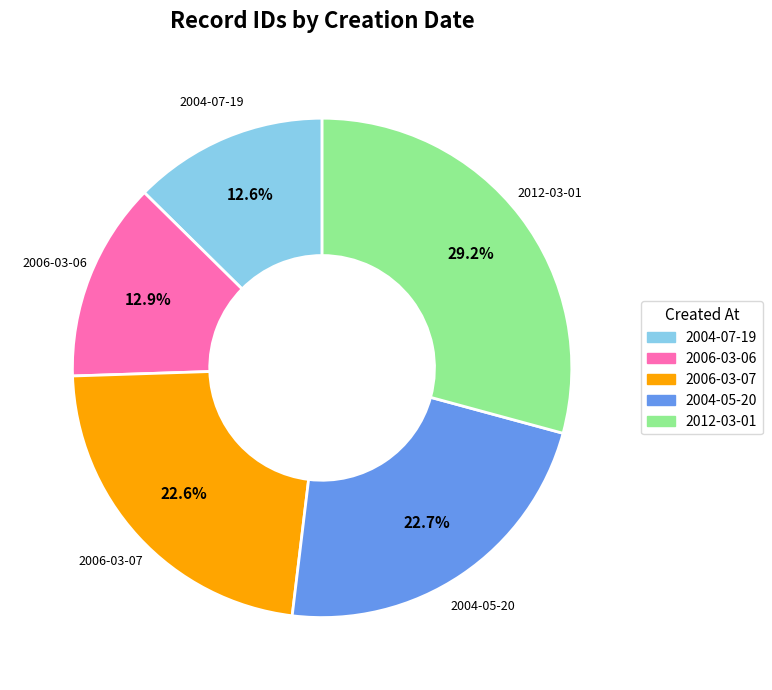

Which has a higher value, 2004-05-20 or 2012-03-01?

2012-03-01